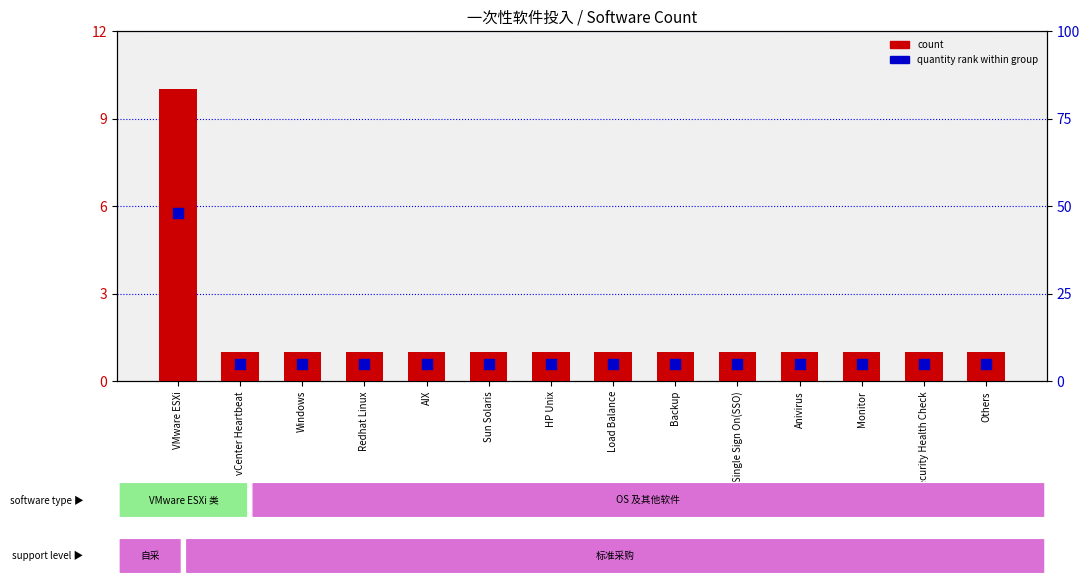

What is the total value across all series at vCenter Heartbeat?

6